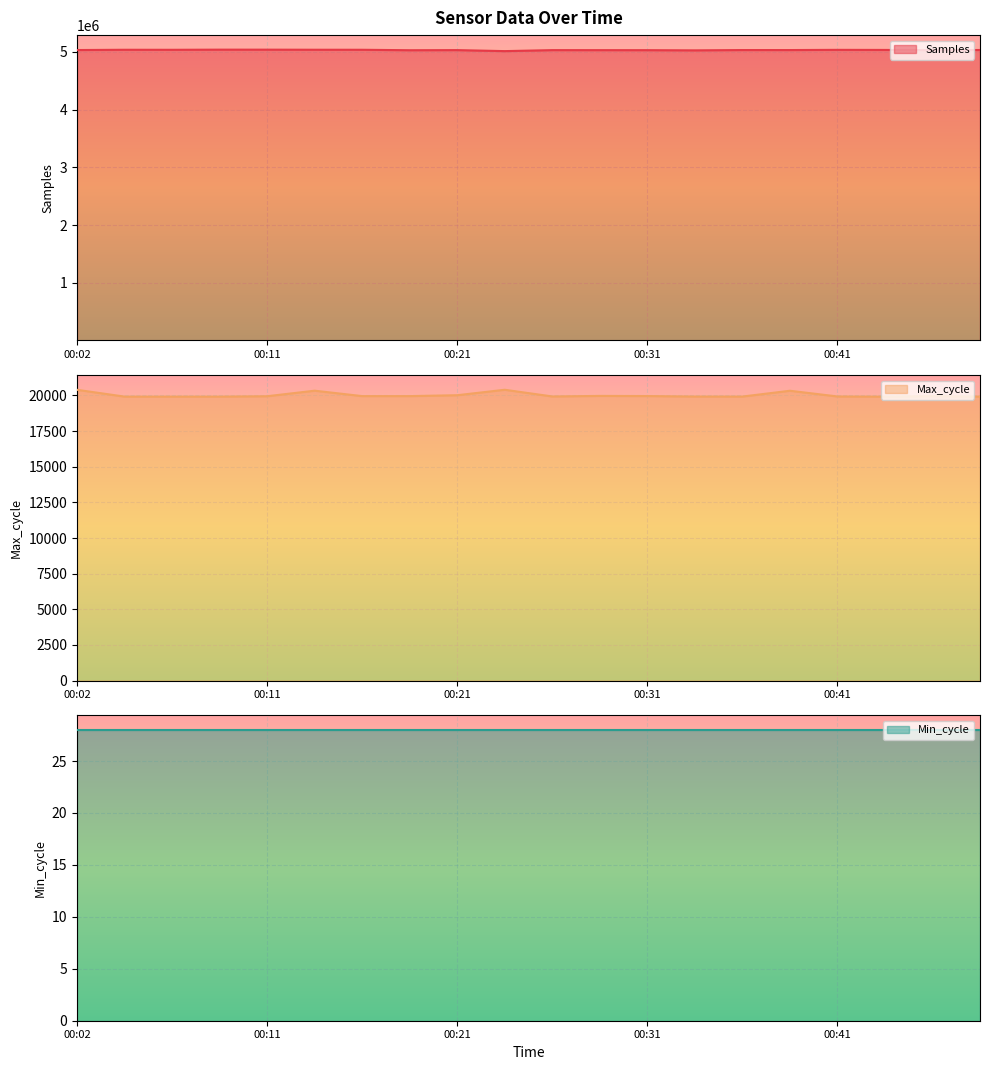

Which category has the highest value in the Max_cycle series?

00:24